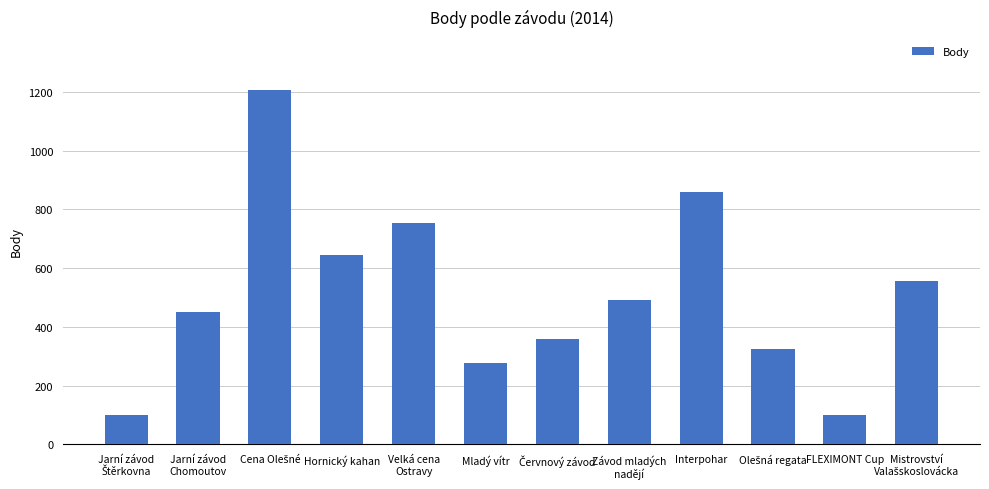

What is the greatest value displayed?

1206